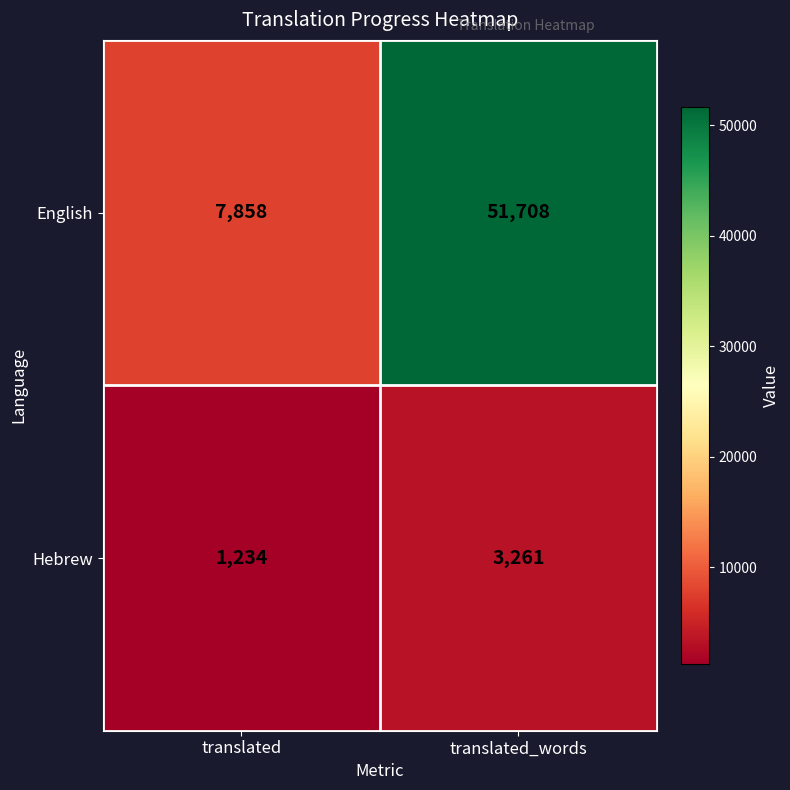

Rank the series by their maximum value, from highest to lowest.

English, Hebrew